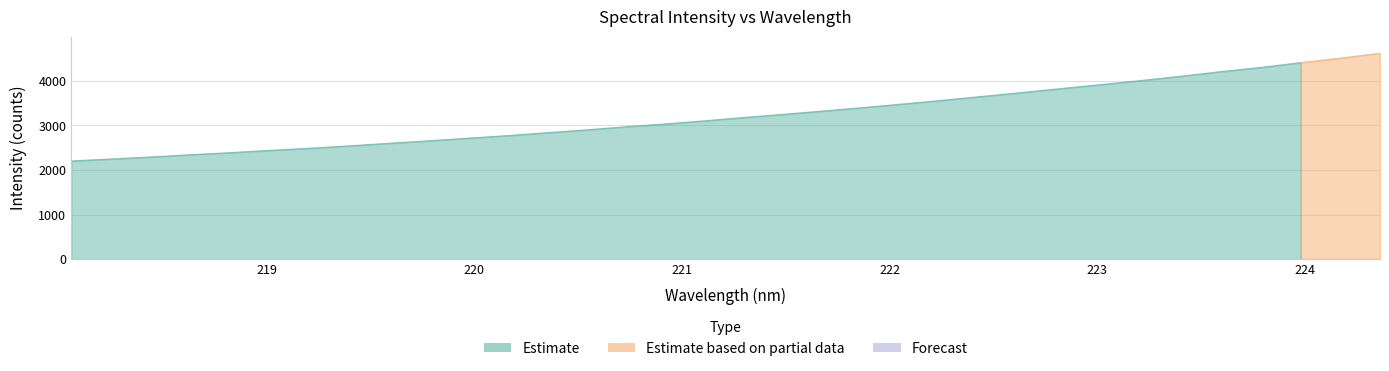

What is the label of the 34th point from the right?

218.0596